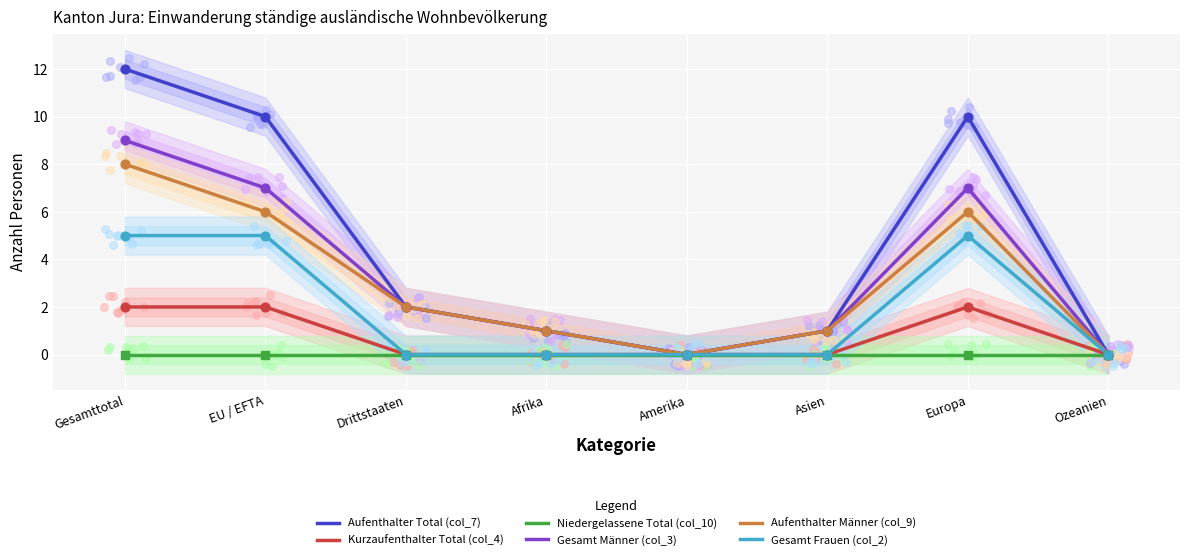

Which series contains the highest Y value?

Aufenthalter Total (col_7)